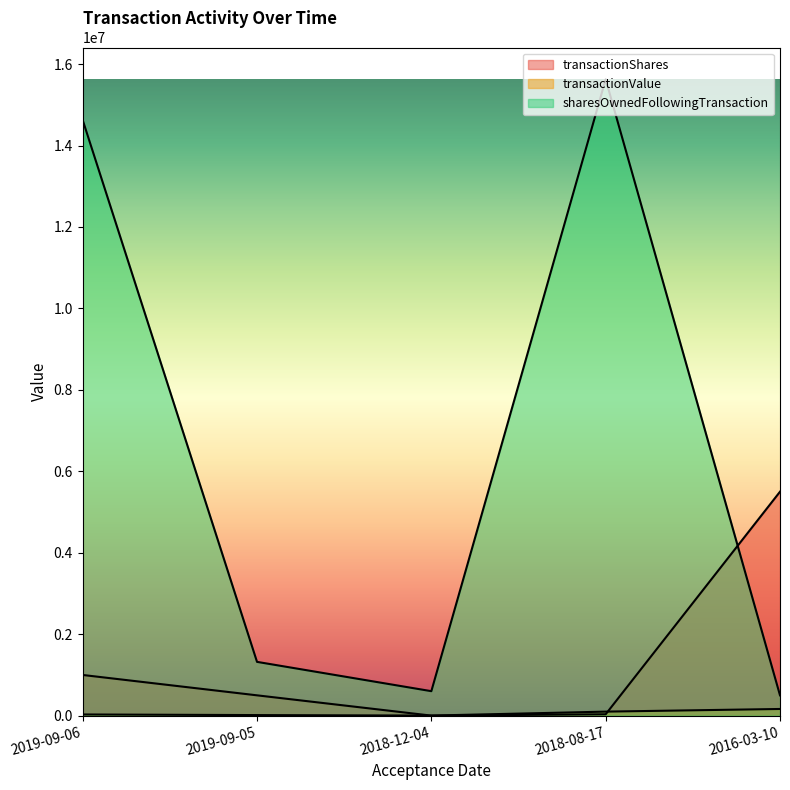

After their last crossing, which series has the higher values: transactionShares or sharesOwnedFollowingTransaction?

transactionShares